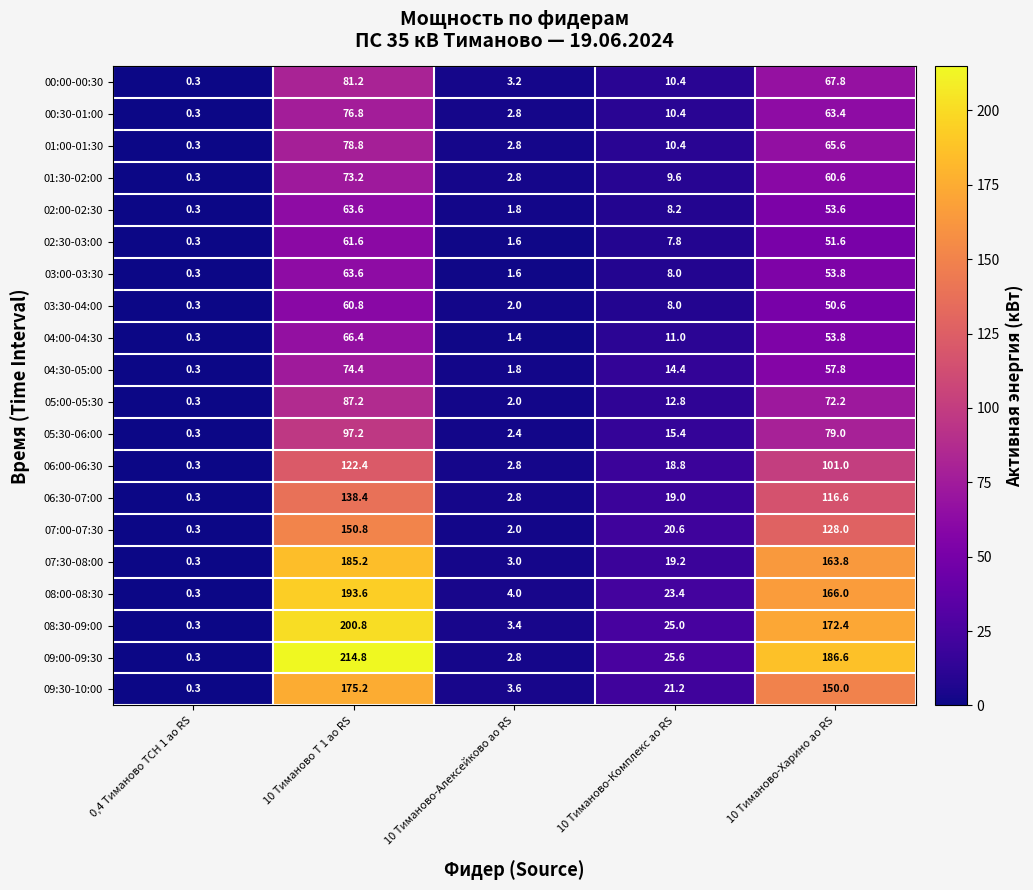

How many data points in 05:30-06:00 are above 15?

3